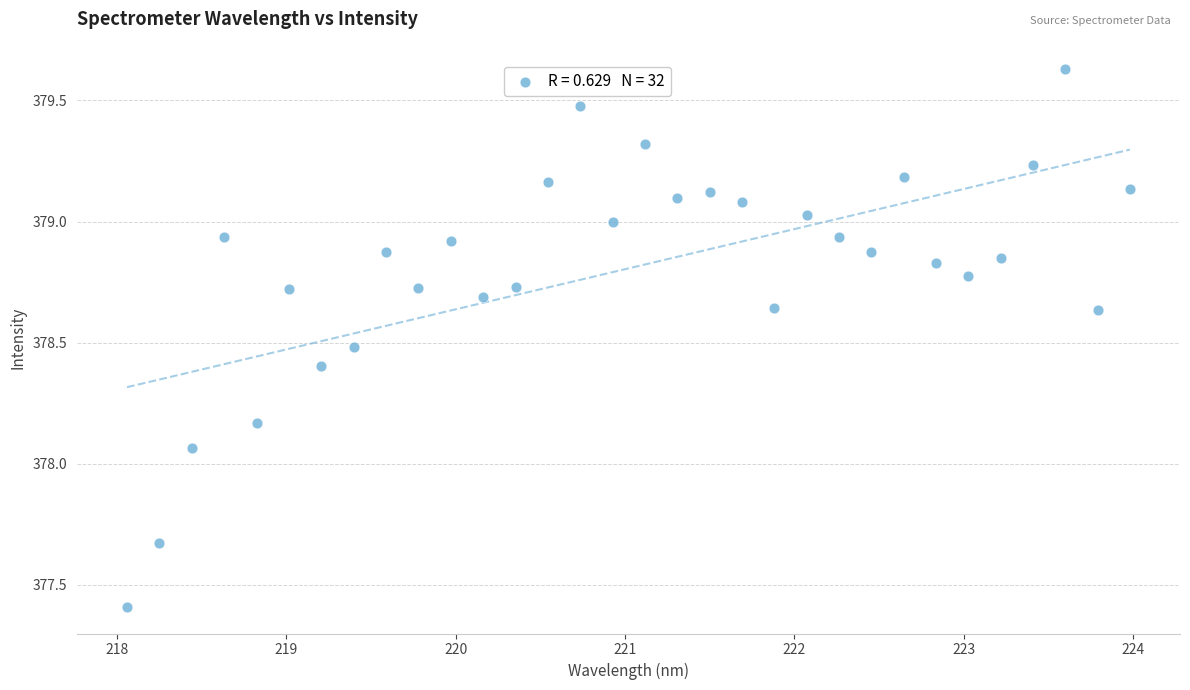

What is the range of Y values (max minus min)?

2.2